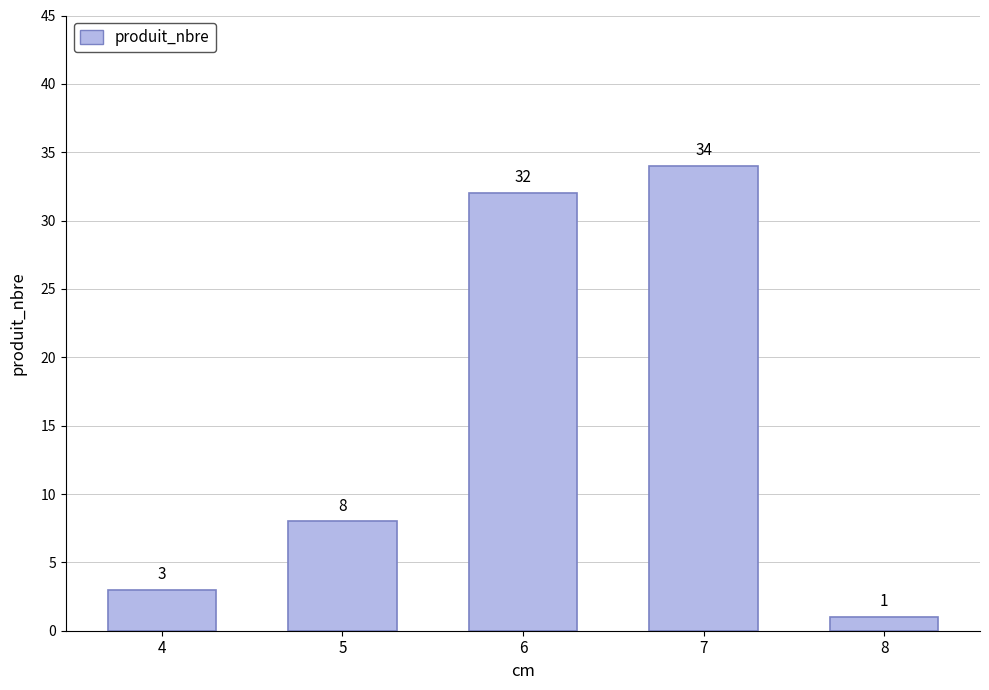

What is the sum of all values?

78